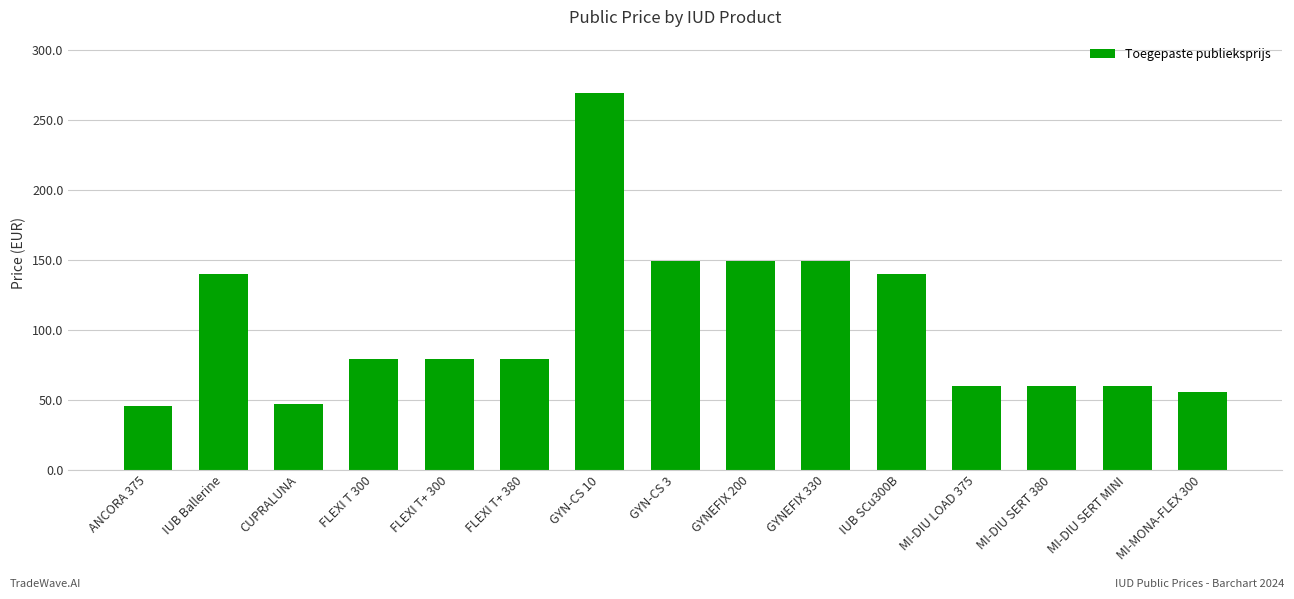

What is the label of the 15th bar from the left?

MI-MONA-FLEX 300